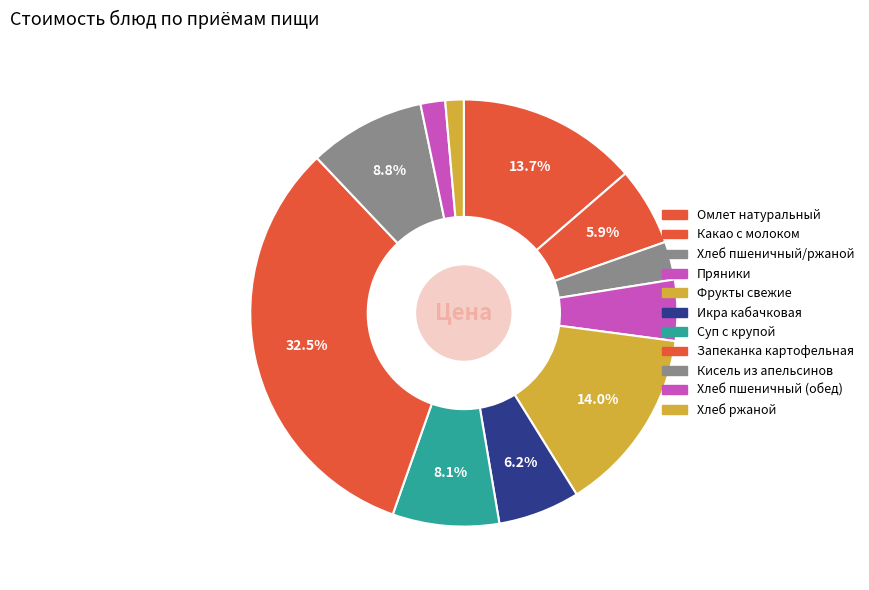

Which category has the smallest portion of the pie?

Хлеб ржаной